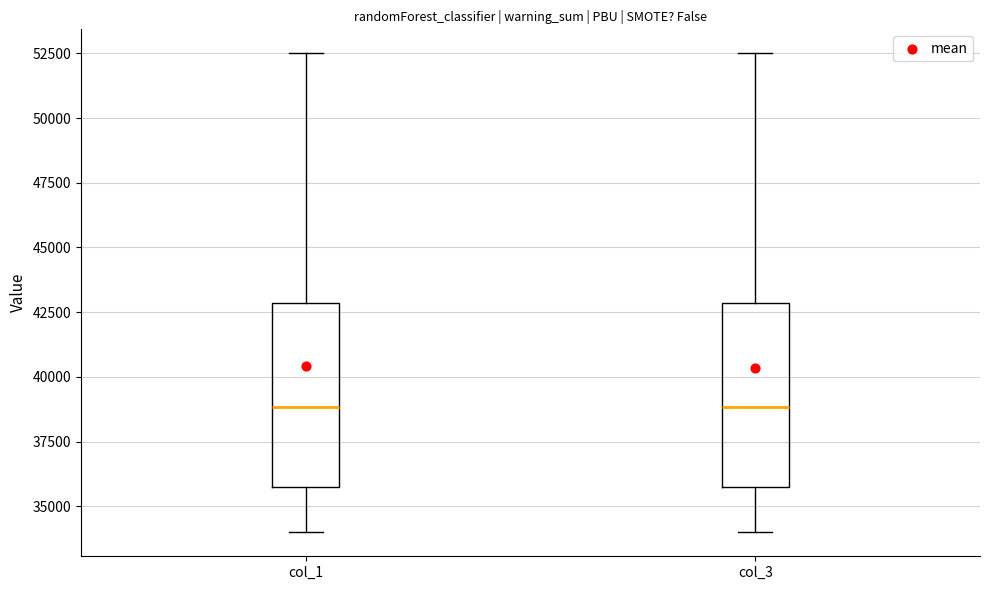

Where does the upper whisker of the box for col_3 end on the y-axis? The values are not printed on the chart, so give them approximately, as read against the axis.

52500